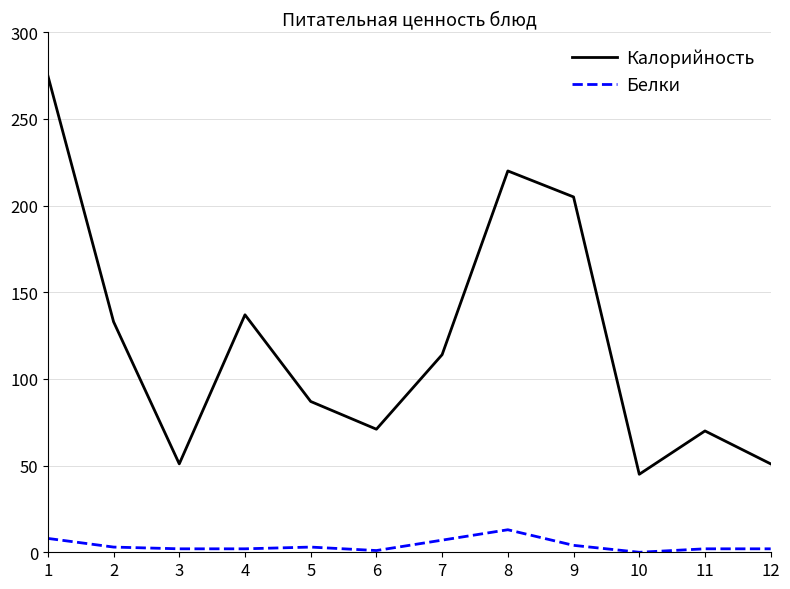

Rank the series by their maximum value, from lowest to highest.

Белки, Калорийность